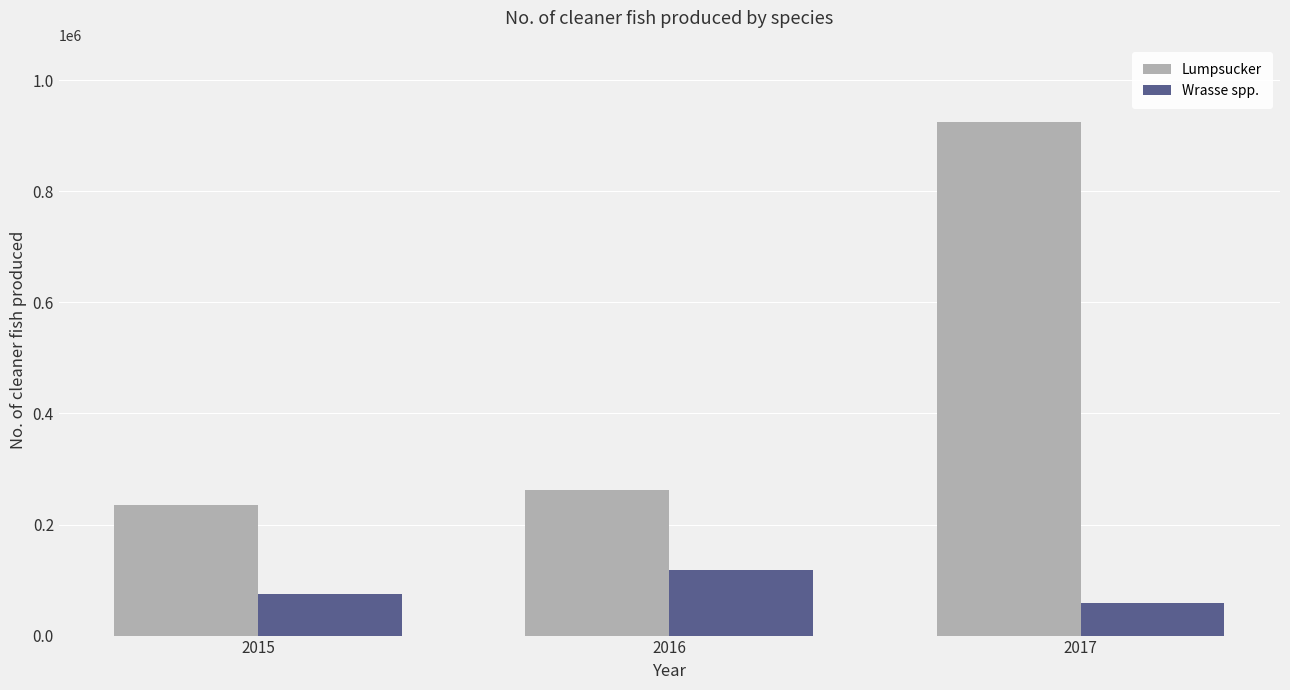

Is the value of Lumpsucker at 2017 greater than the value of Wrasse spp. at 2016?

Yes